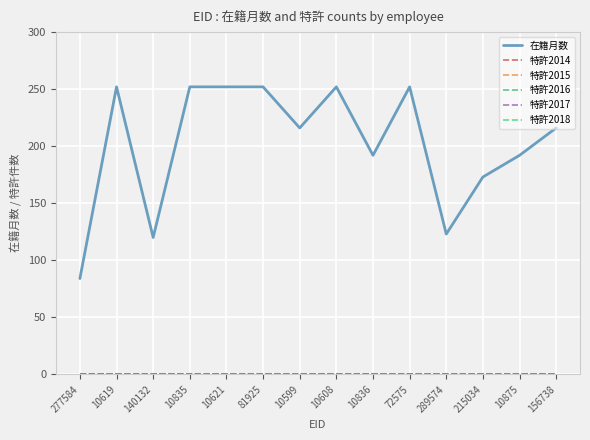

Does the chart display data point markers on the line(s)?

No